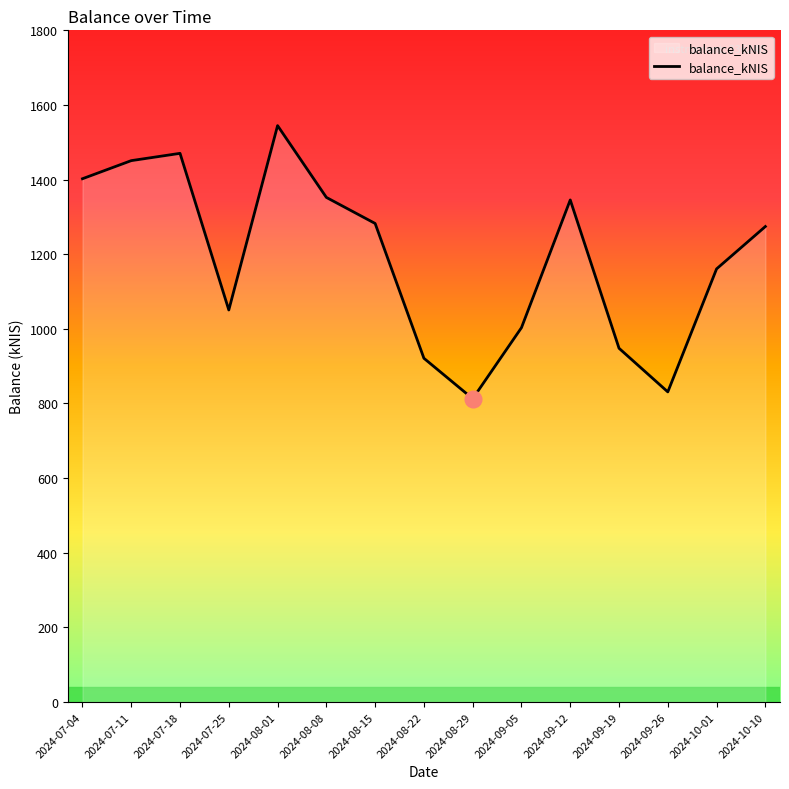

What is the difference between the values at 2024-09-05 and 2024-10-10?

271.1